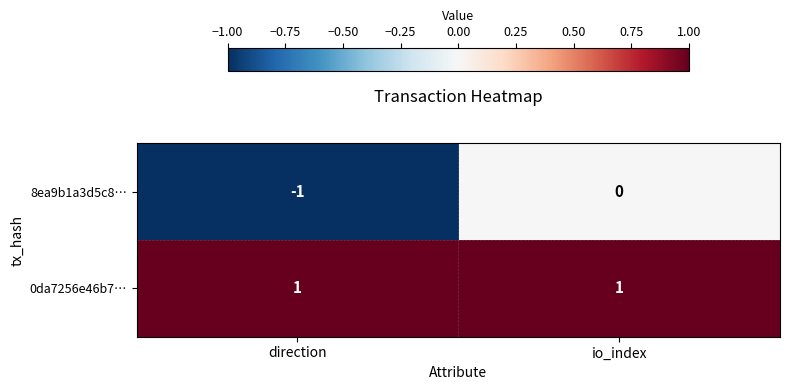

Rank the series at direction from highest to lowest value.

0da7256e46b7…, 8ea9b1a3d5c8…